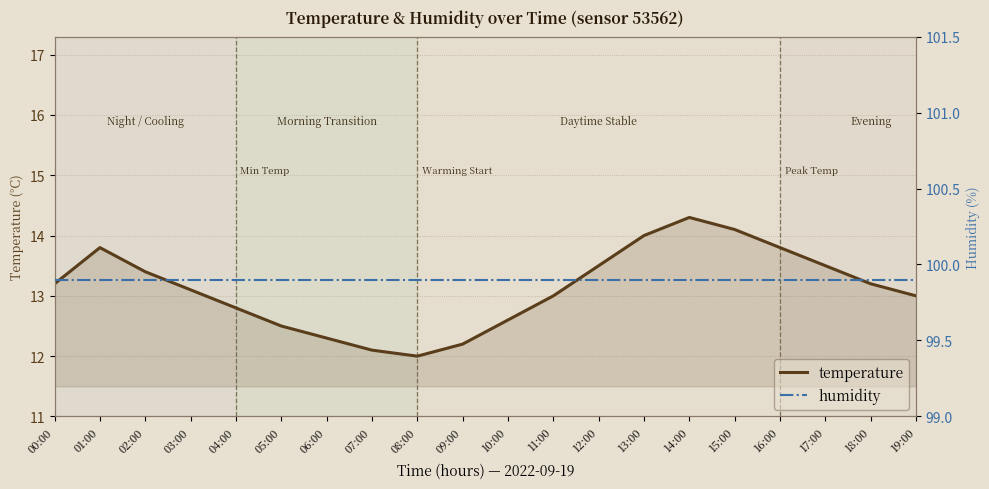

At which category does temperature reach its first local peak?

01:00